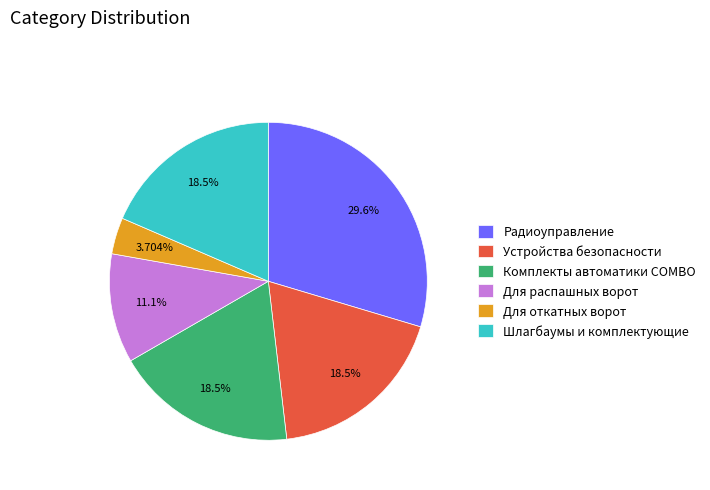

What is the ratio of the value at Шлагбаумы и комплектующие to the value at Для распашных ворот?

1.7